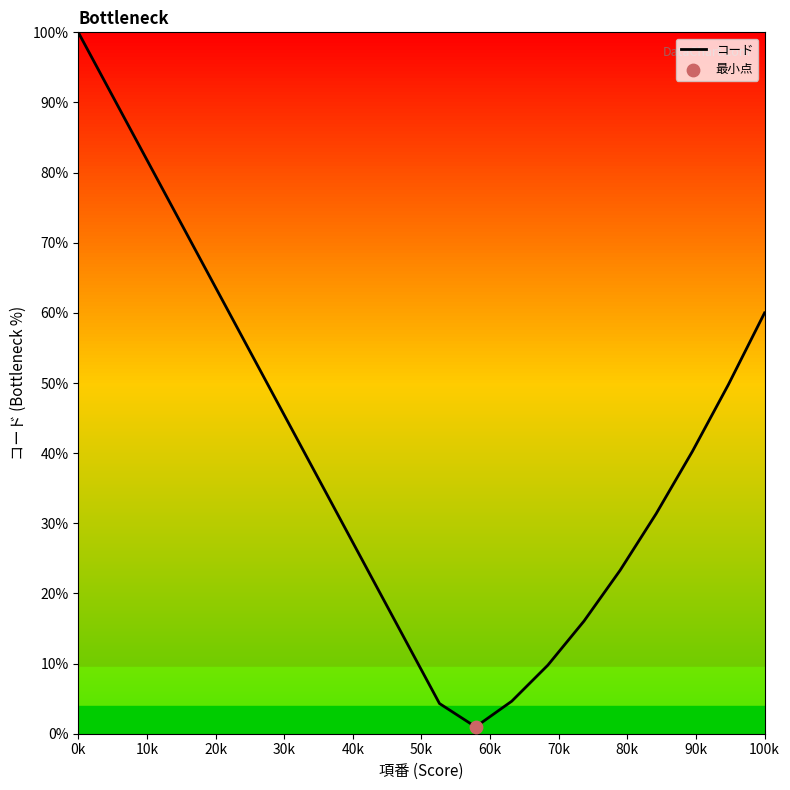

What is the difference between the maximum and minimum values?

99.0